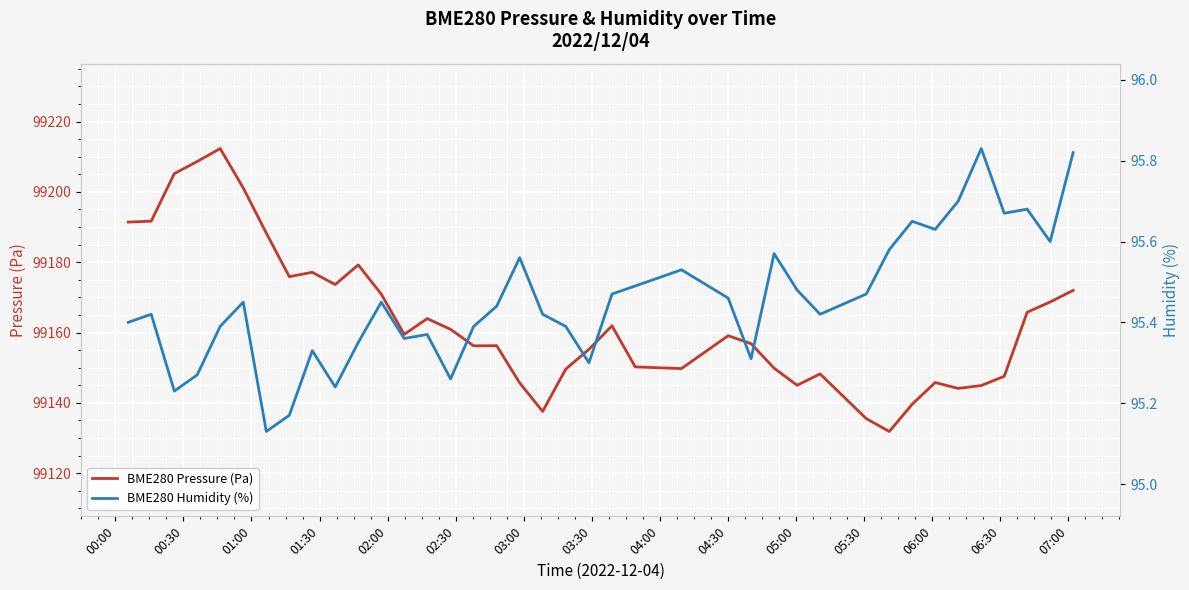

How many lines are shown in the chart?

2